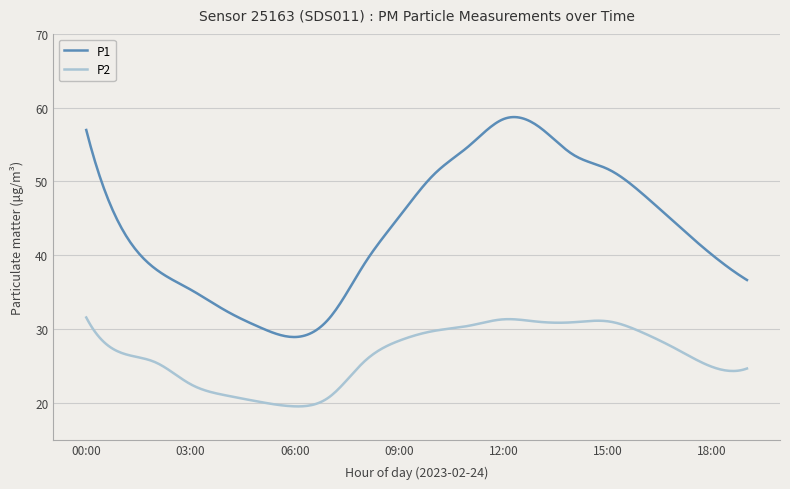

Rank the series by their average value, from highest to lowest.

P1, P2